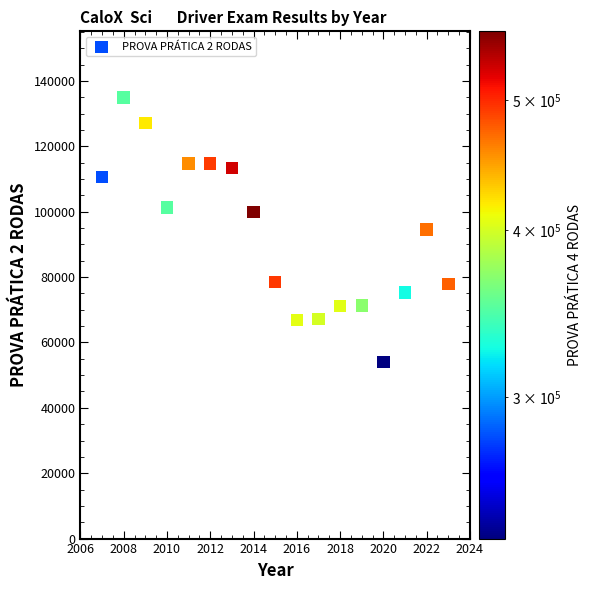

What is the range of Y values (max minus min)?

80903